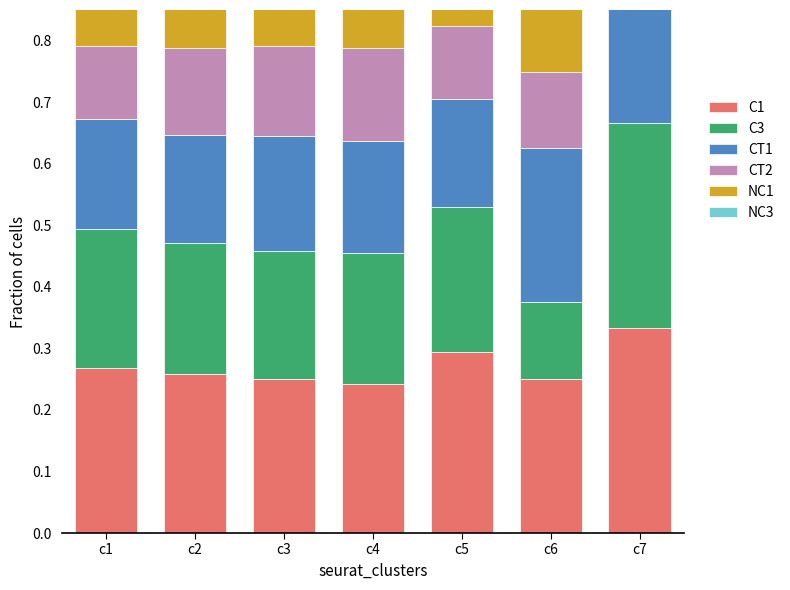

Between c7 and c1, which is larger?

c7